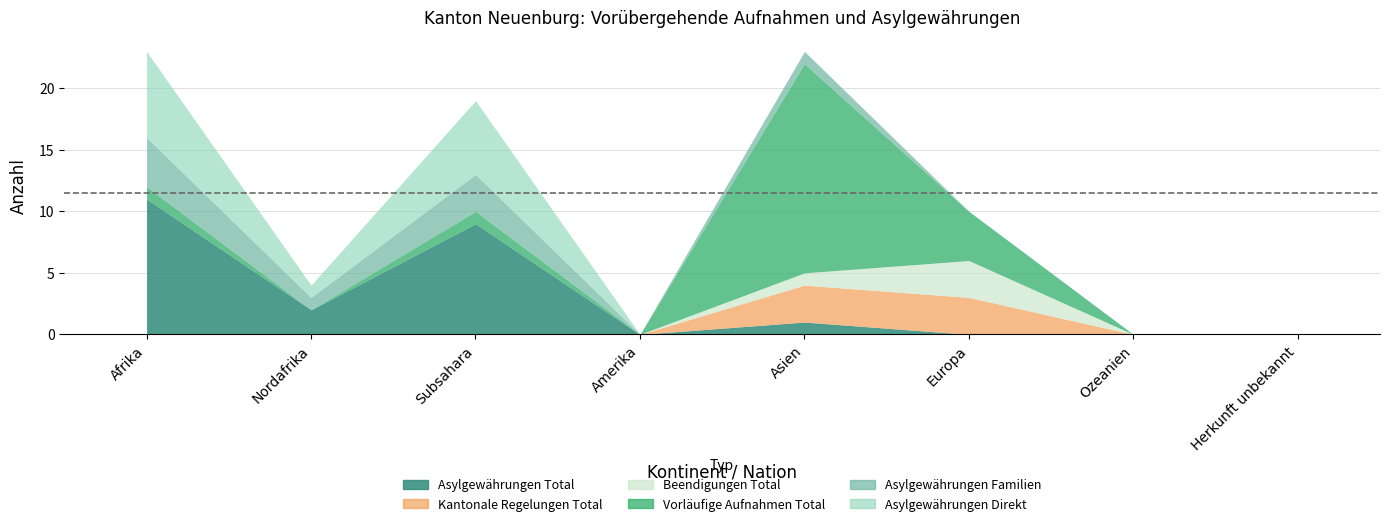

At how many categories does at least one series exceed 6?

3